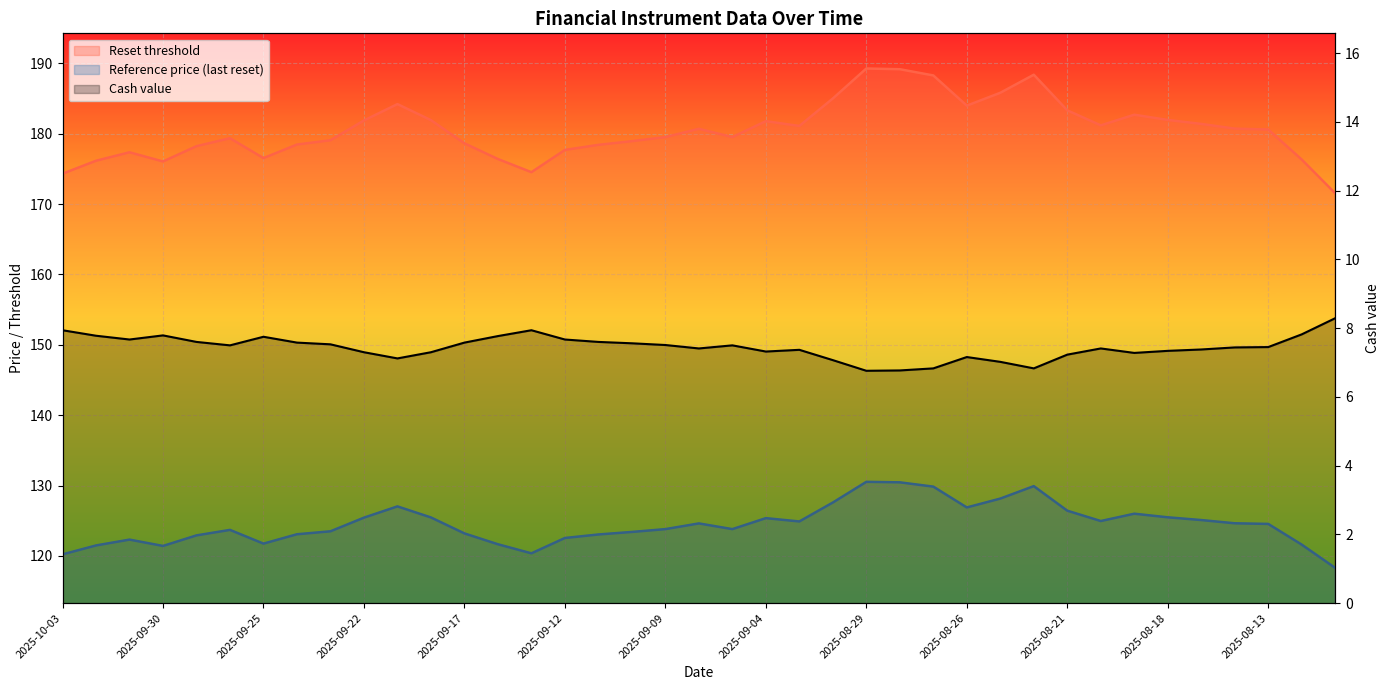

The value of Cash value at 2025-09-15 is 13.8. True or false?

False